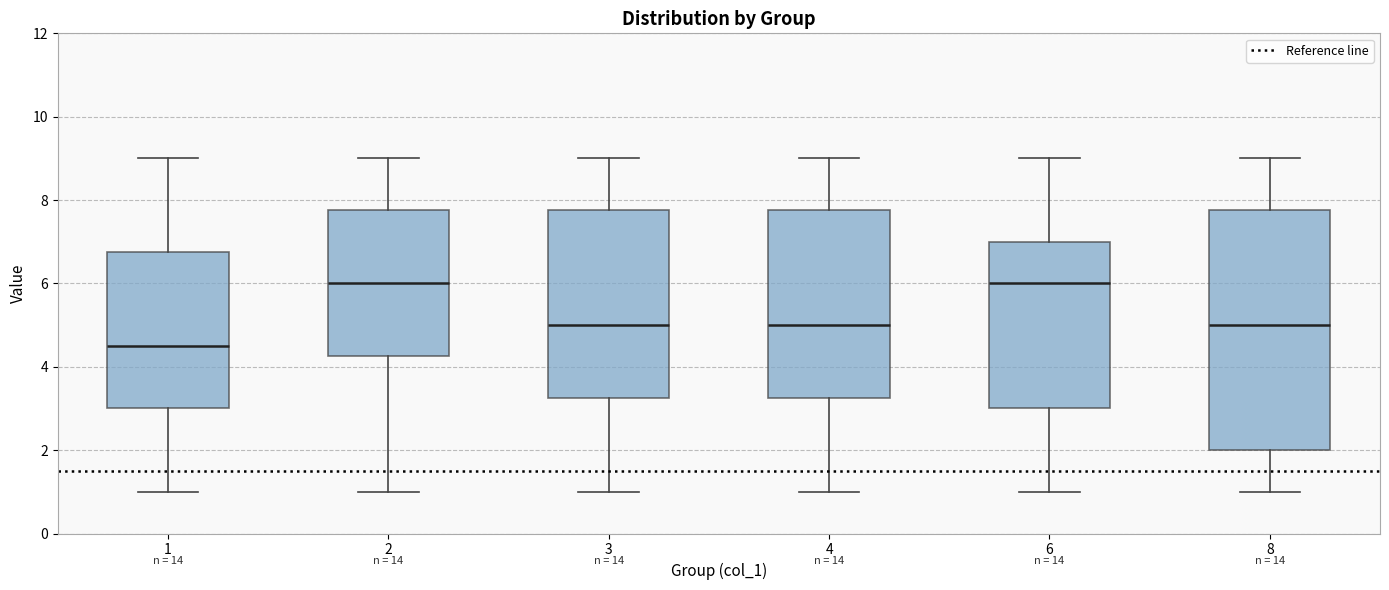

Comparing the boxes themselves (not the whiskers), which one is the tallest?

8